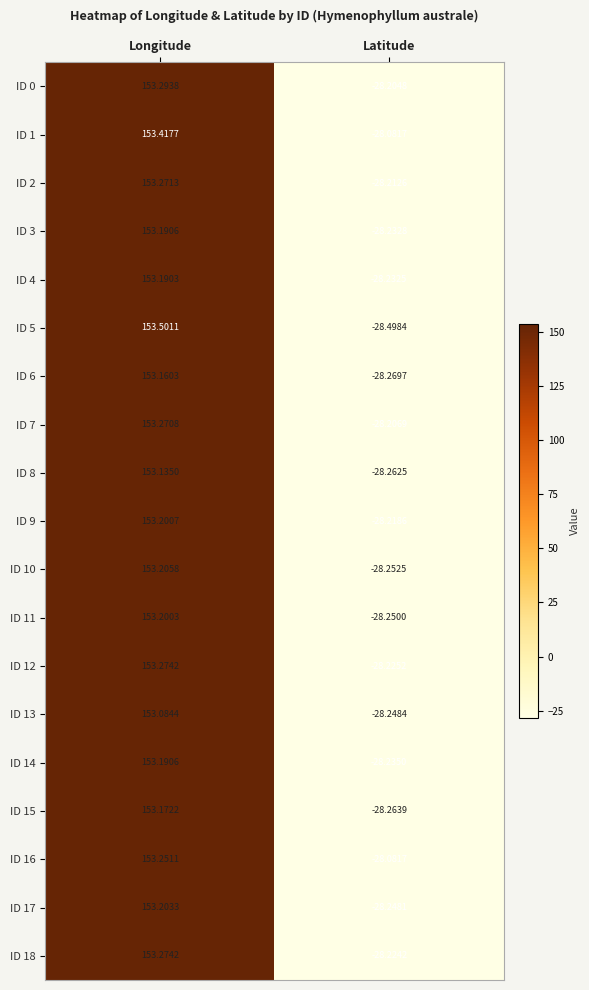

At which label does ID 13 first exceed 153?

Longitude